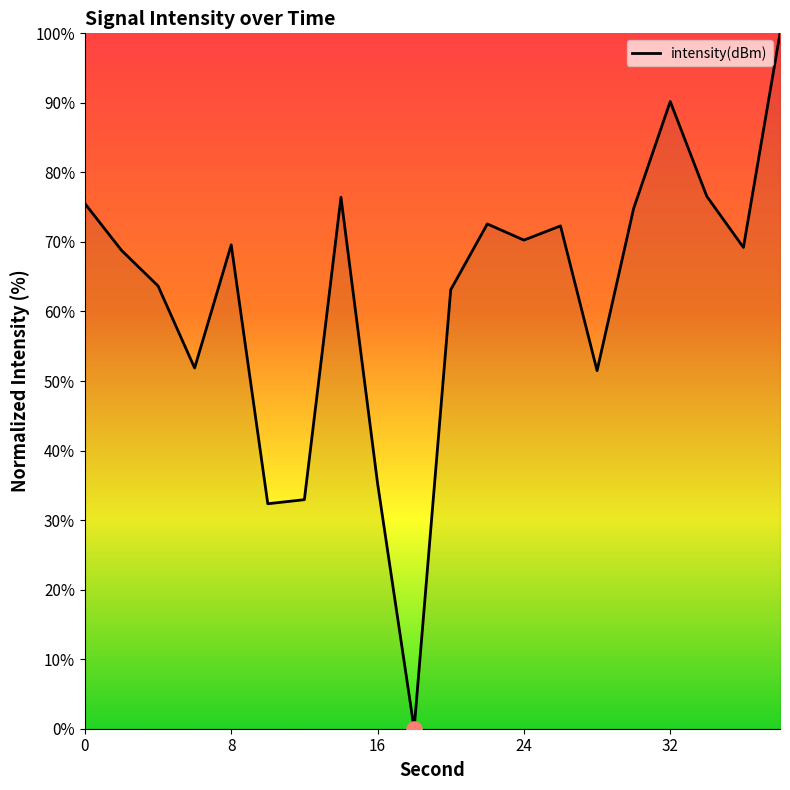

What is the difference between the maximum and minimum values?

100.0